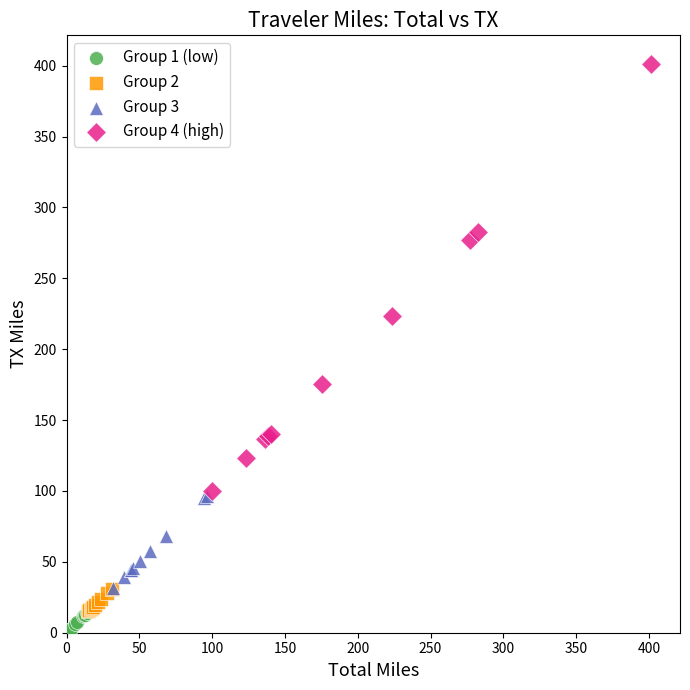

Which series has the largest Y range (max minus min)?

Group 4 (high)